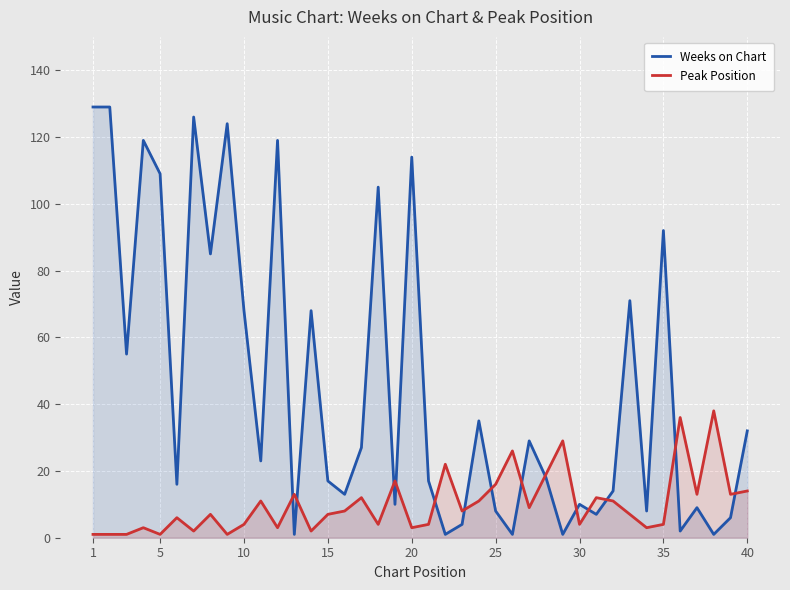

True or false: Weeks on Chart has more than 2 interior local peaks.

True